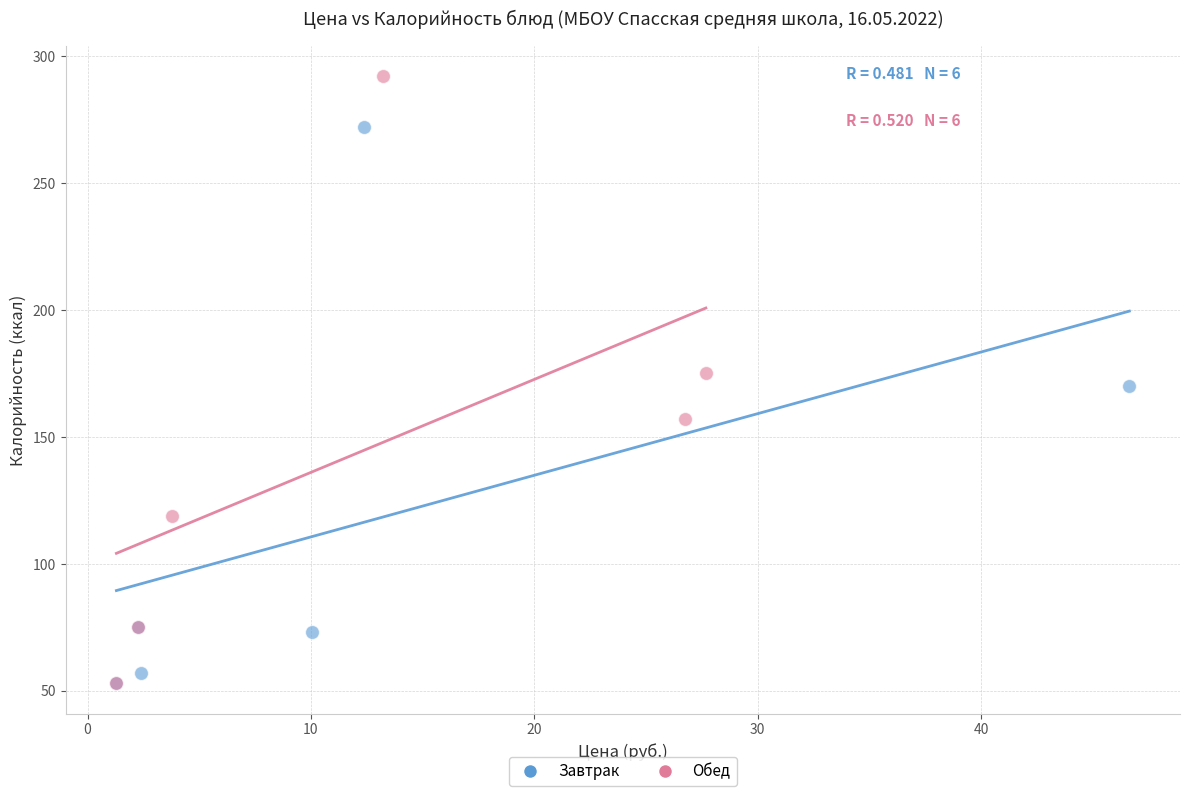

Which series reaches the maximum Y coordinate?

Обед